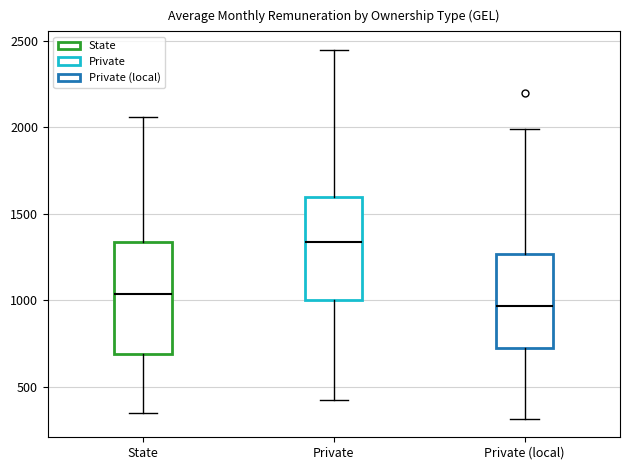

Reading left to right, read every box against the y-axis: the position of its median line, the range the box covers, and the ends of its whiskers. The values are not printed on the chart, so give them approximately, as read against the axis.

State: median 1050, box 700 to 1350, whiskers 350 to 2050
Private: median 1350, box 1000 to 1600, whiskers 450 to 2450
Private (local): median 950, box 750 to 1250, whiskers 300 to 2000